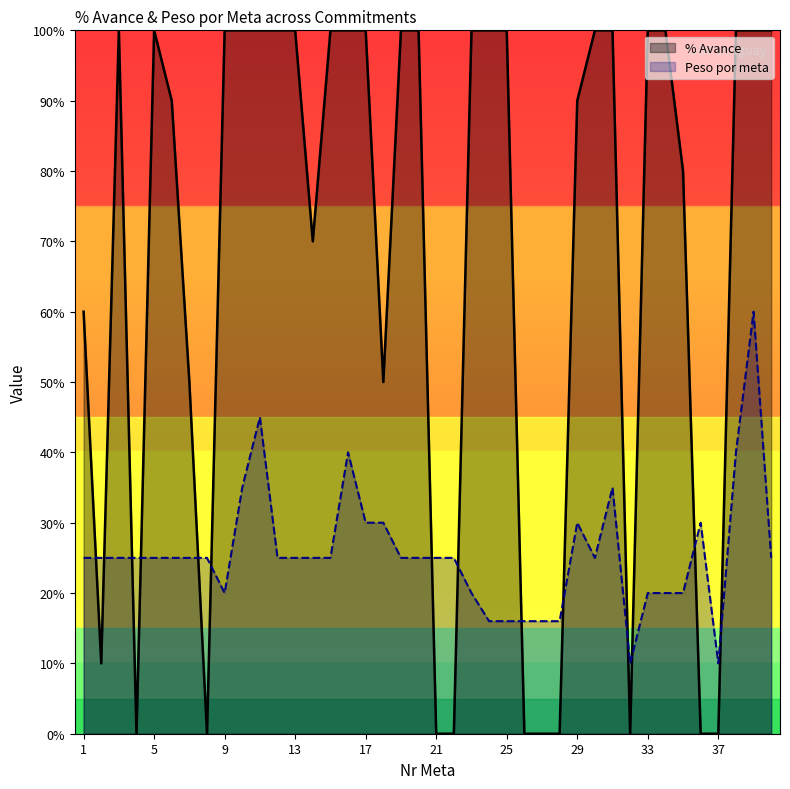

How many lines are shown in the chart?

2